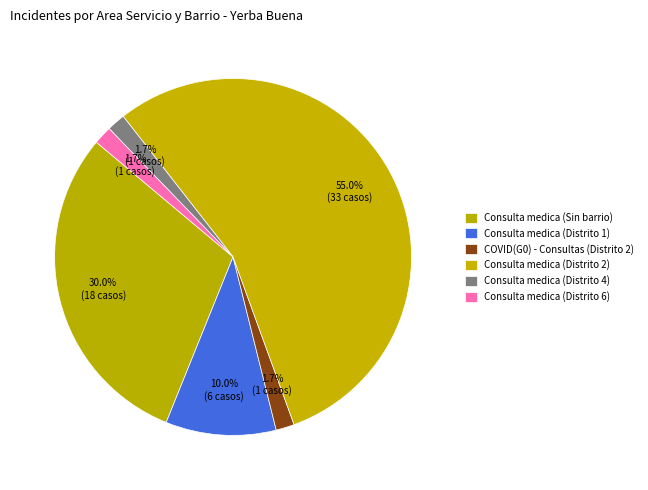

Combined, do Consulta medica (Distrito 2) and COVID(G0) - Consultas (Distrito 2) account for over 50%?

Yes